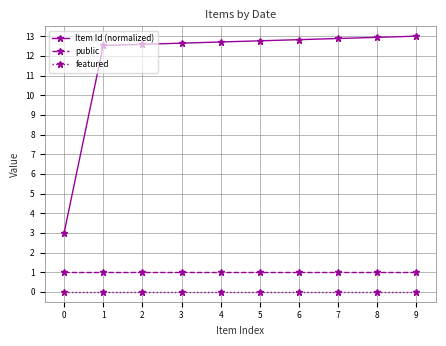

Reading left to right, what are all the values shown in this chart?

Item Id (normalized): 0=3.0	1=12.5	2=12.6	3=12.6	4=12.7	5=12.8	6=12.8	7=12.9	8=12.9	9=13.0
public: 0=1.0	1=1.0	2=1.0	3=1.0	4=1.0	5=1.0	6=1.0	7=1.0	8=1.0	9=1.0
featured: 0=0.0	1=0.0	2=0.0	3=0.0	4=0.0	5=0.0	6=0.0	7=0.0	8=0.0	9=0.0